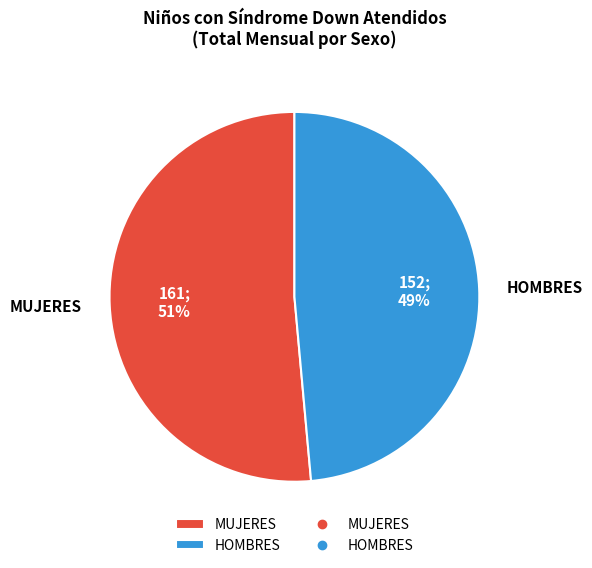

Between HOMBRES and MUJERES, which is larger?

MUJERES